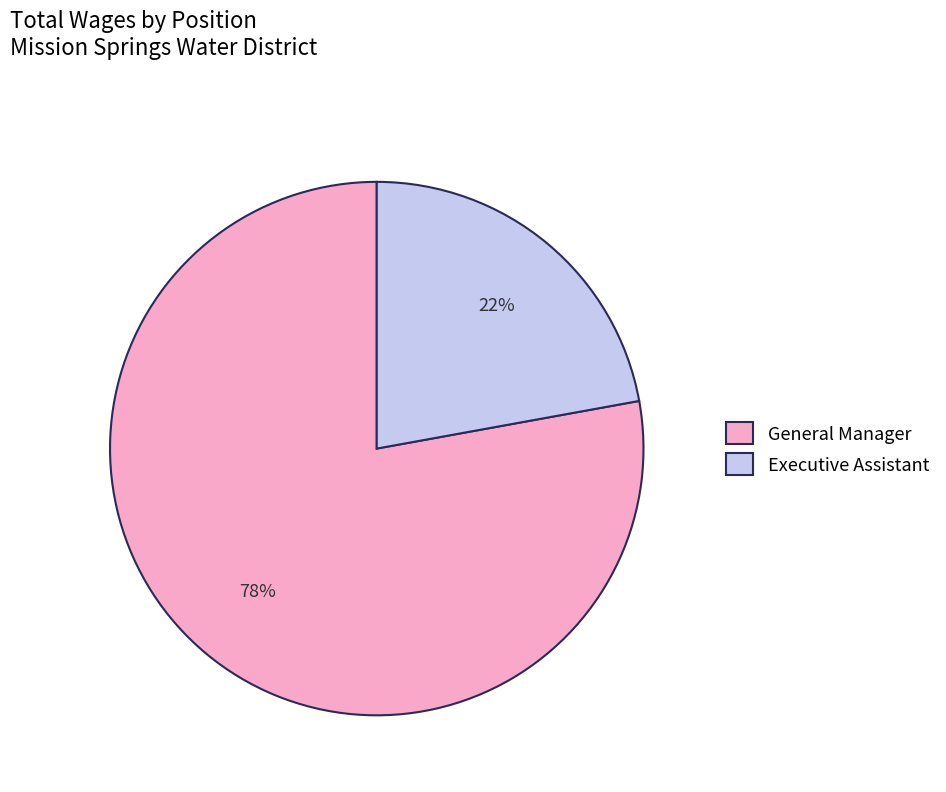

True or false: General Manager accounts for 88% of the total.

False